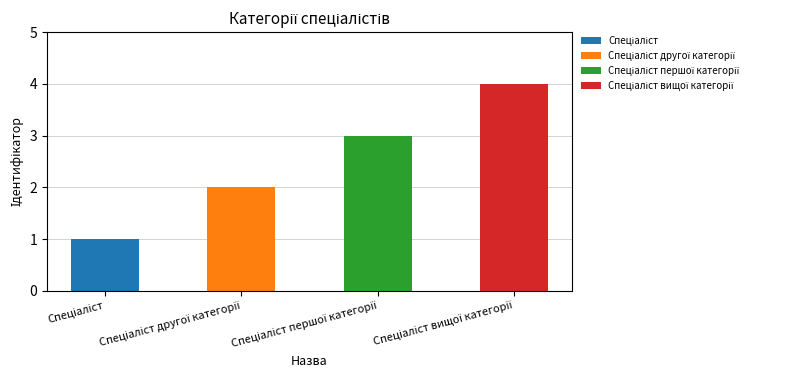

Which category has the lowest value across all series?

Спеціаліст